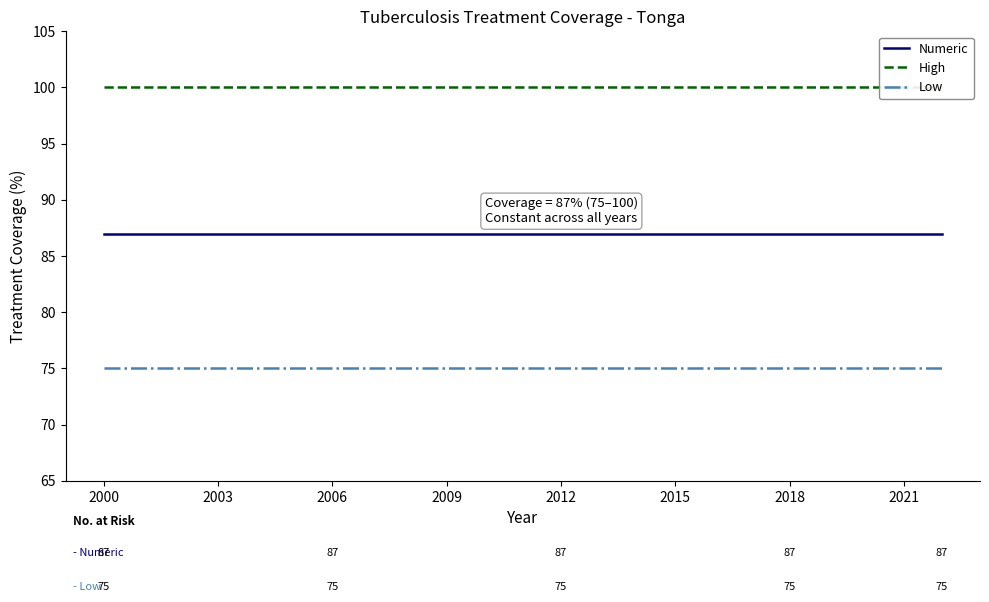

What is the minimum value for Numeric?

87